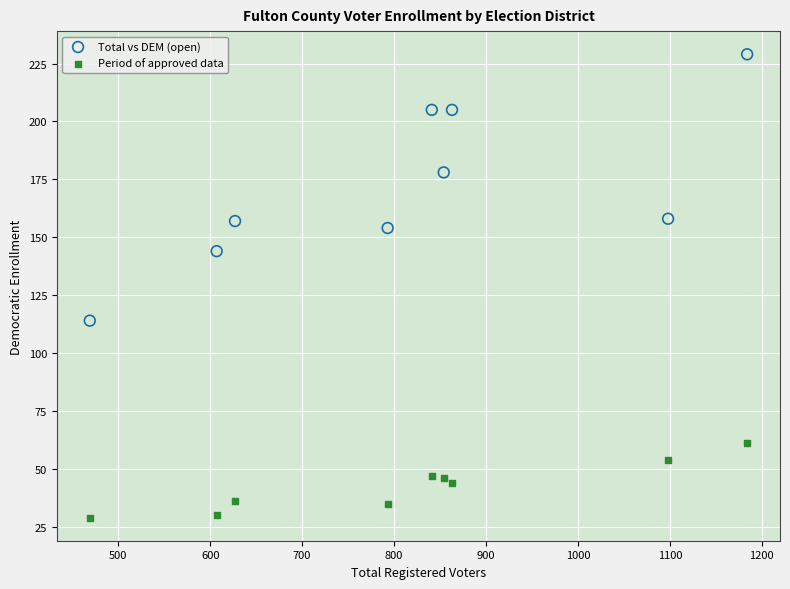

What are all the series names shown in the legend?

Total vs DEM (open), Period of approved data